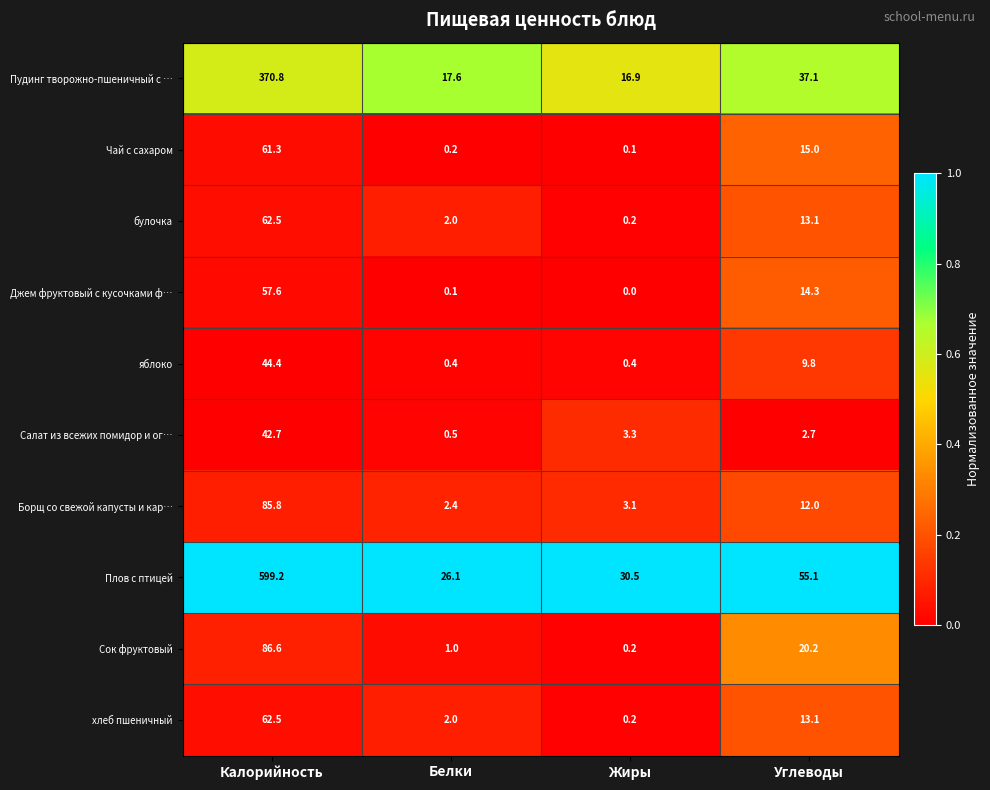

How many series are shown in this chart?

10